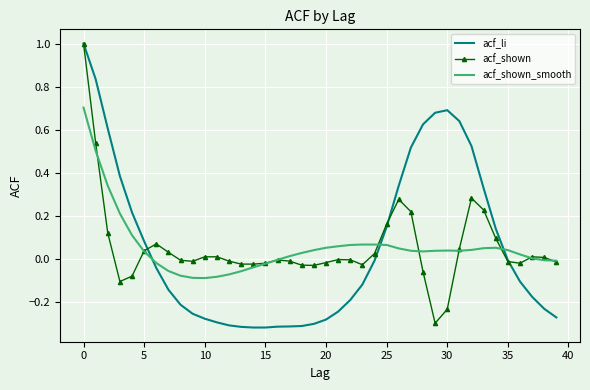

What is the highest value of the acf_shown series?

1.0